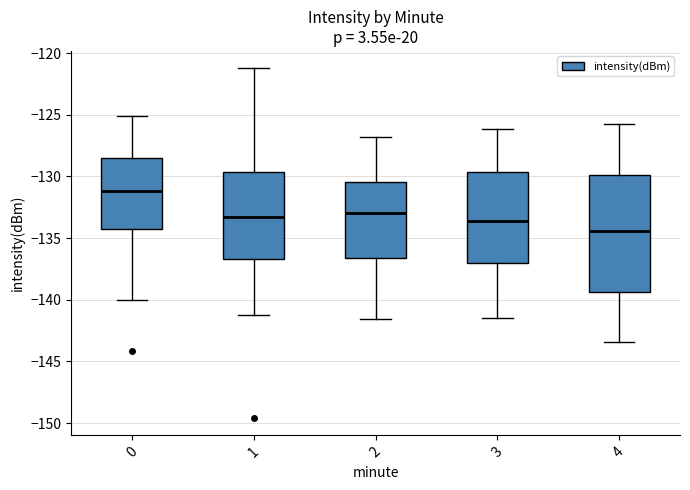

Reading left to right, read every box against the y-axis: the position of its median line, the range the box covers, and the ends of its whiskers. The values are not printed on the chart, so give them approximately, as read against the axis.

0: median -131.0, box -134.0 to -128.5, whiskers -140.0 to -125.0
1: median -133.5, box -136.5 to -129.5, whiskers -141.0 to -121.0
2: median -133.0, box -136.5 to -130.5, whiskers -141.5 to -127.0
3: median -133.5, box -137.0 to -129.5, whiskers -141.5 to -126.0
4: median -134.5, box -139.5 to -130.0, whiskers -143.5 to -126.0